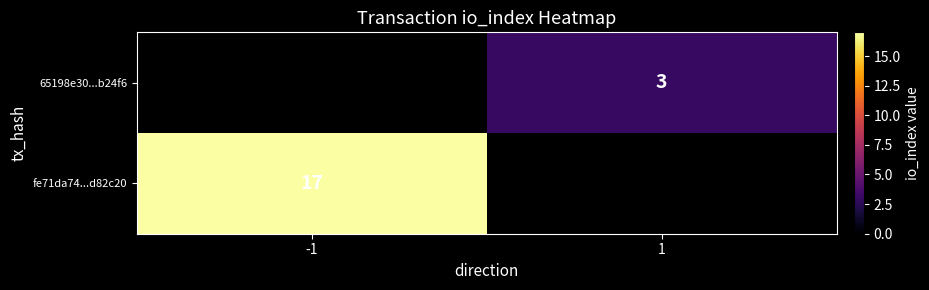

Which has a higher value, -1 or 1?

1